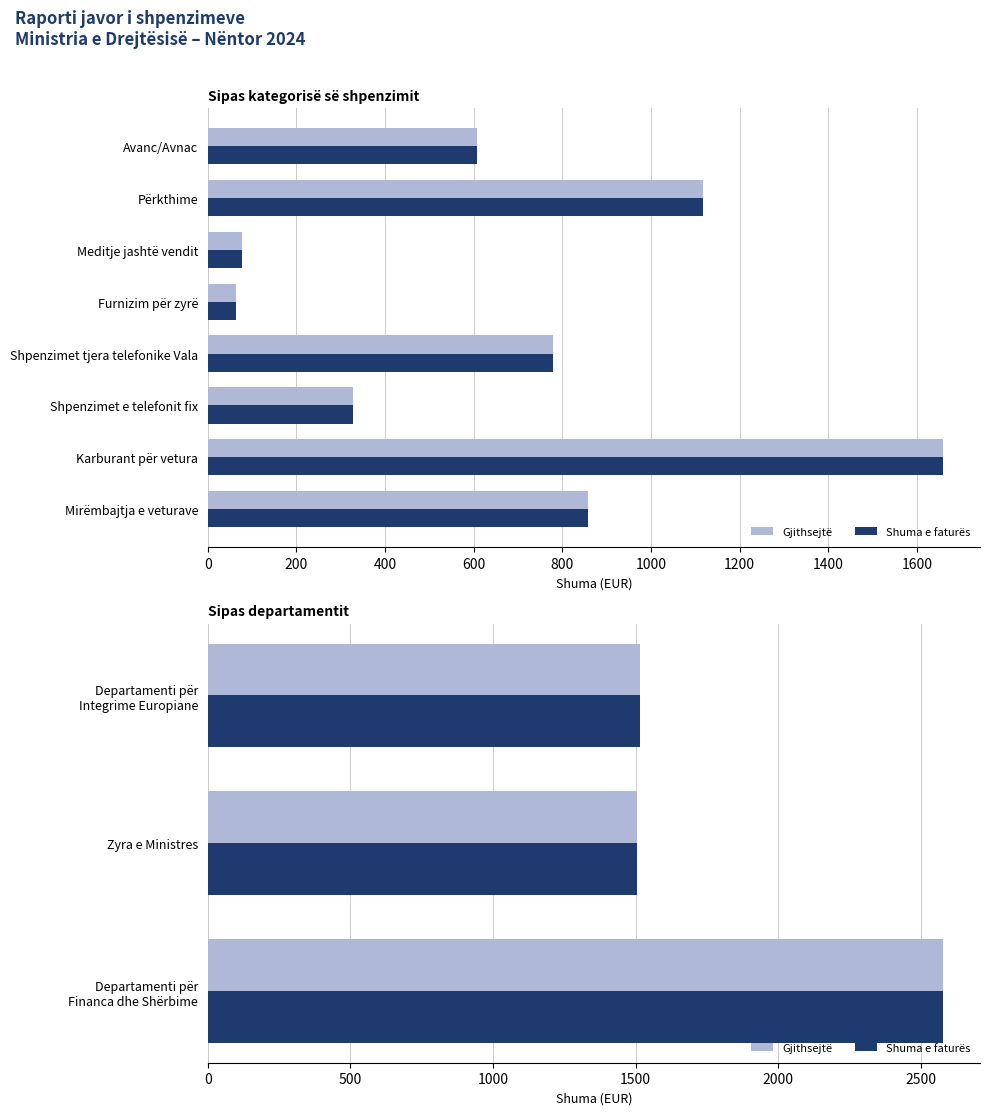

Is the value of Gjithsejtë at 200 greater than the value of Shuma e faturës at 400?

No